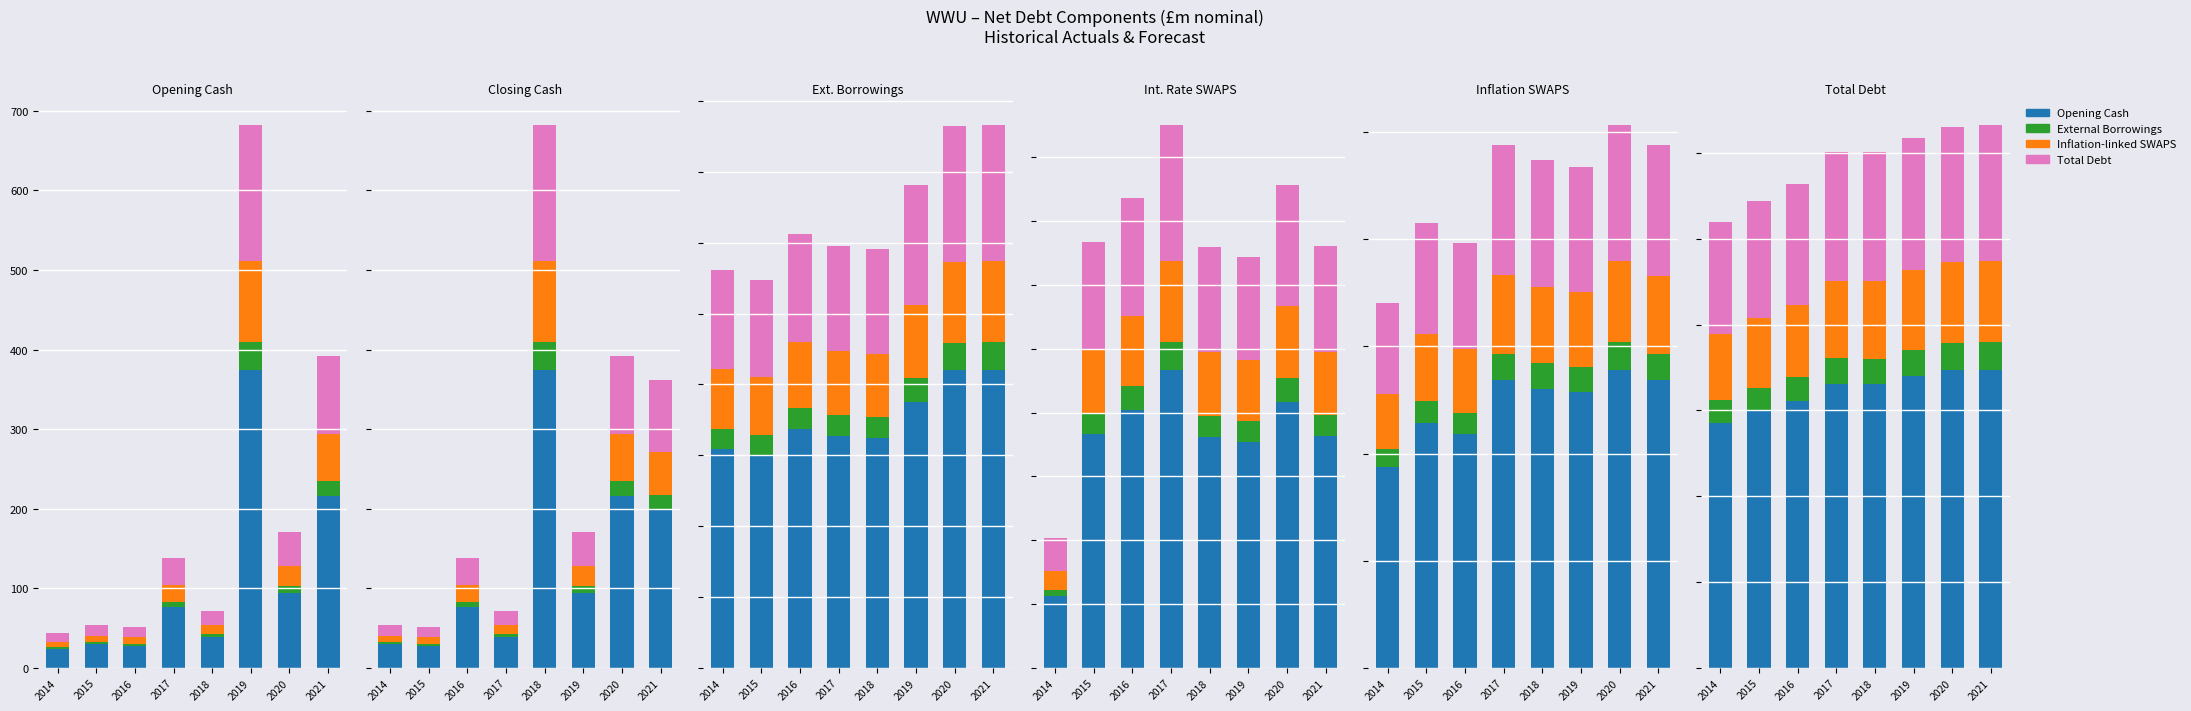

List the series in order of their peak value, highest first.

Opening Cash, Total Debt, Inflation-linked SWAPS, External Borrowings